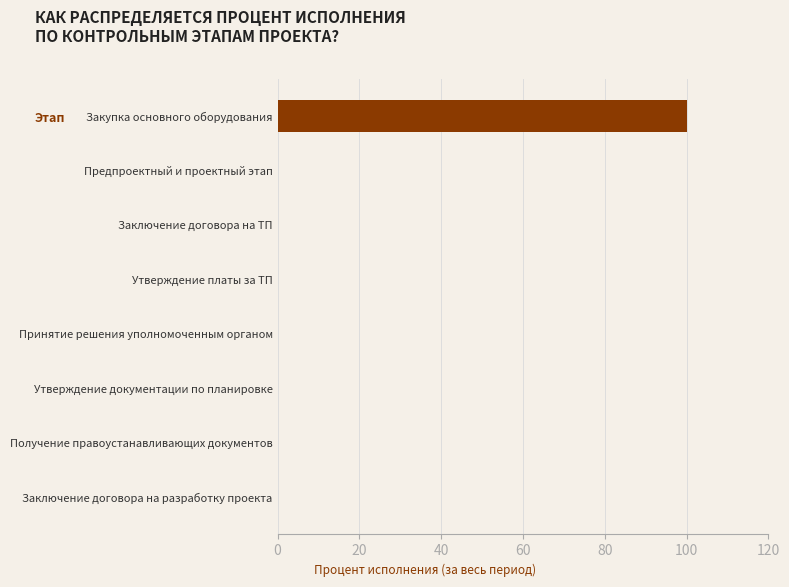

At which category does the chart reach its peak across all series?

Закупка основного оборудования